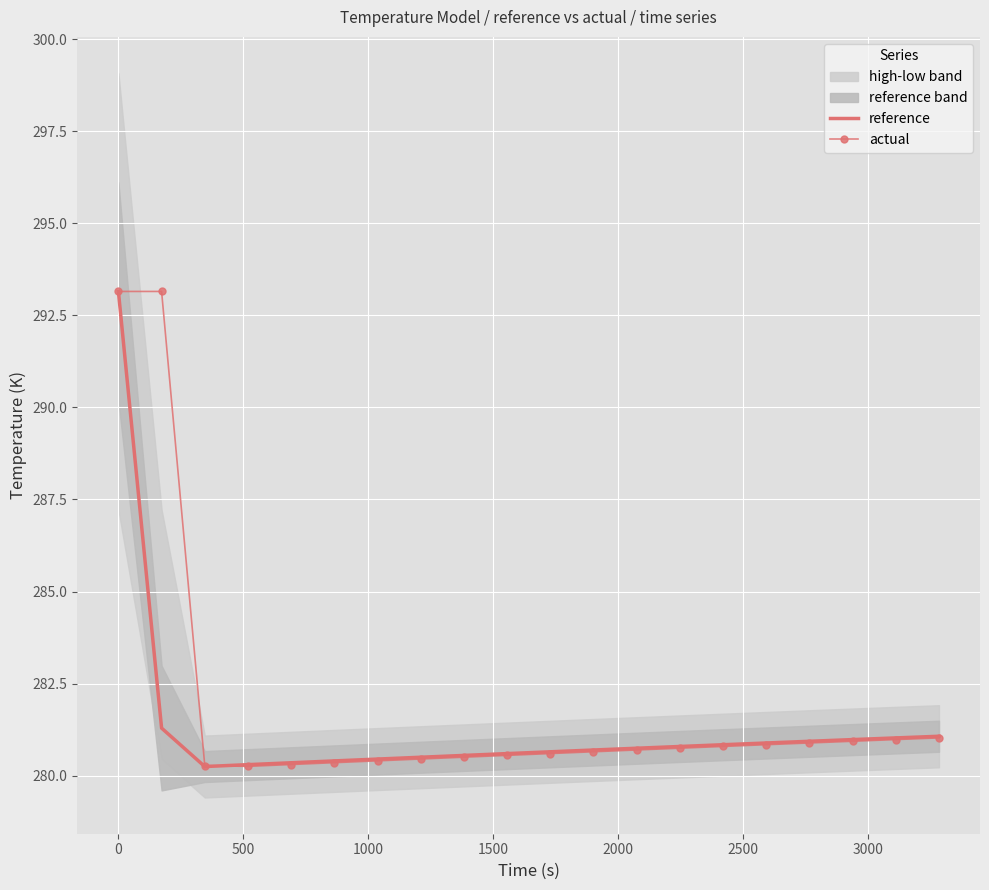

What is the highest value of the reference series?

293.1